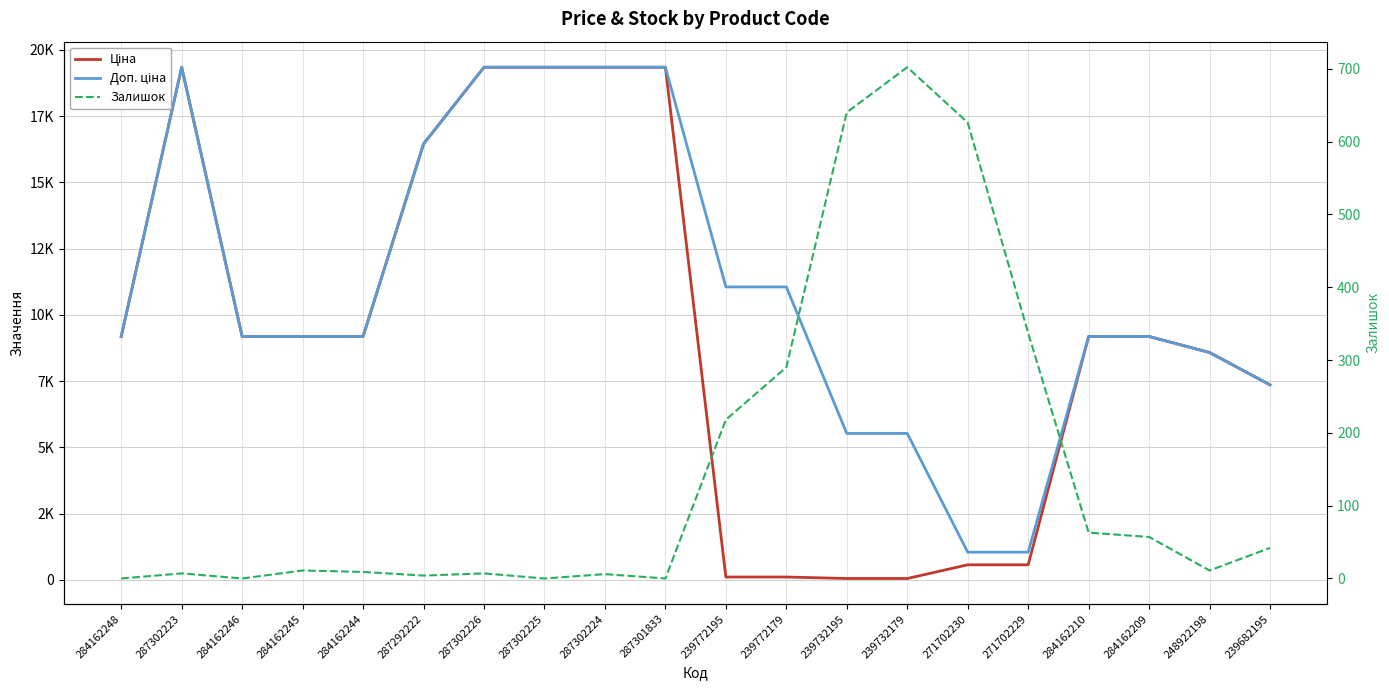

What are all the series names shown in the legend?

Ціна, Доп. ціна, Залишок